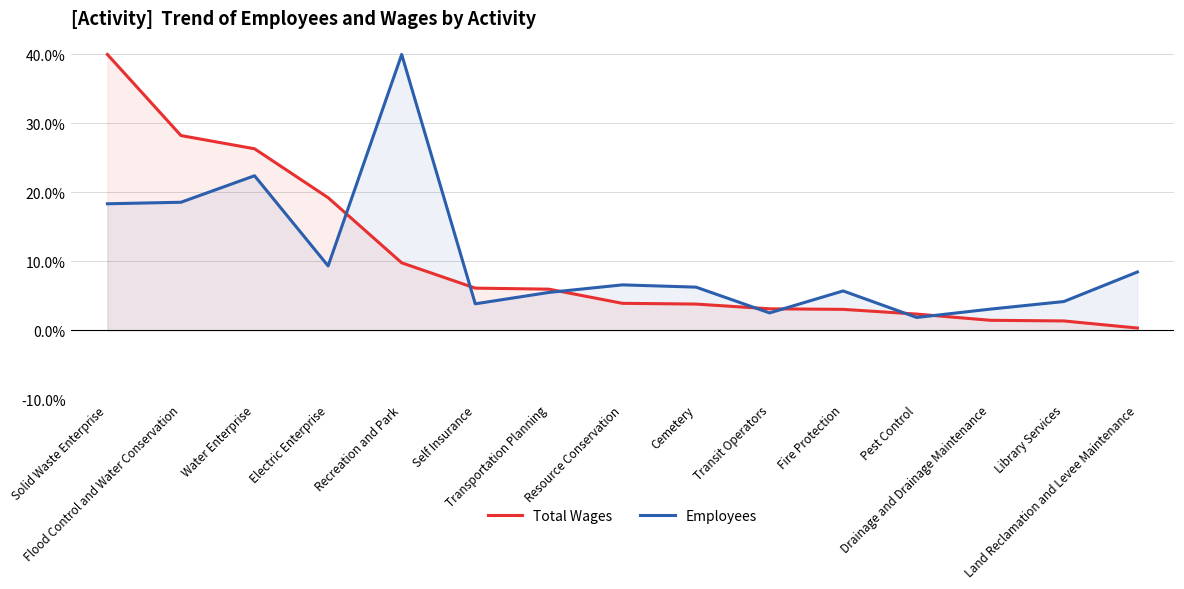

How many data points does each series have?

15